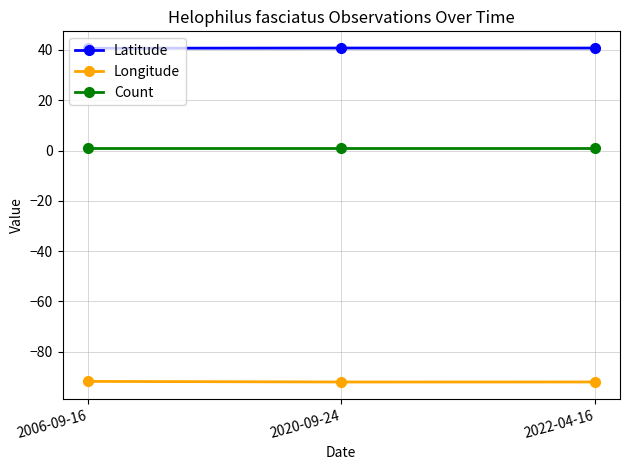

Is the value of Latitude at 2022-04-16 greater than the value of Count at 2006-09-16?

Yes